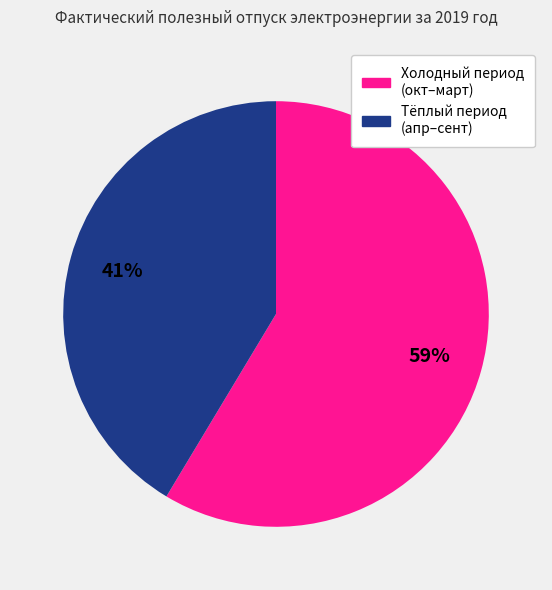

Does any single category account for the majority?

Yes